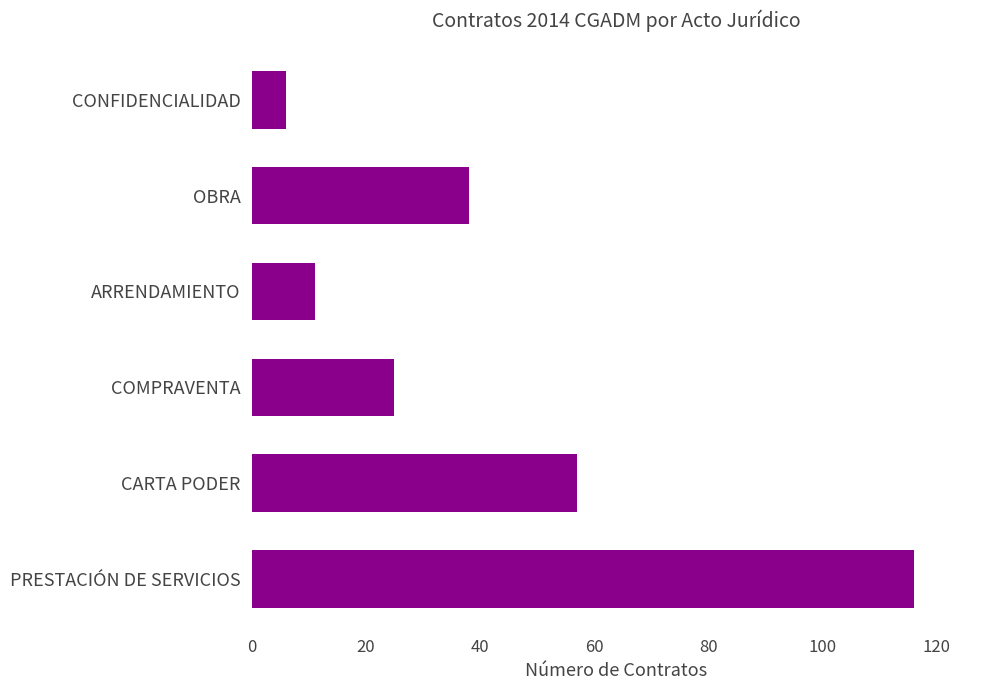

Rank the categories by value from lowest to highest.

CONFIDENCIALIDAD, ARRENDAMIENTO, COMPRAVENTA, OBRA, CARTA PODER, PRESTACIÓN DE SERVICIOS